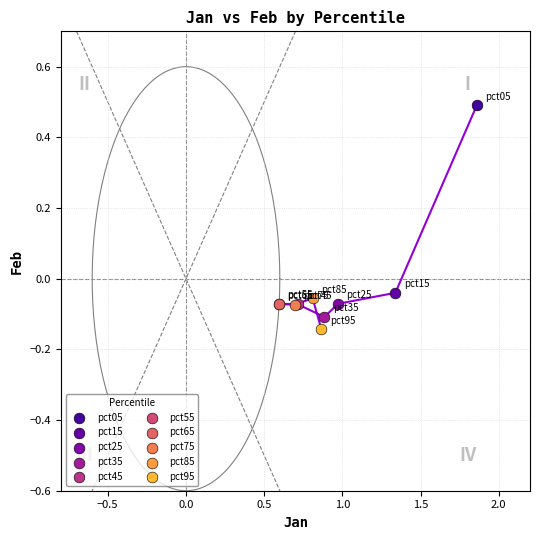

What are all the series names shown in the legend?

pct05, pct15, pct25, pct35, pct45, pct55, pct65, pct75, pct85, pct95